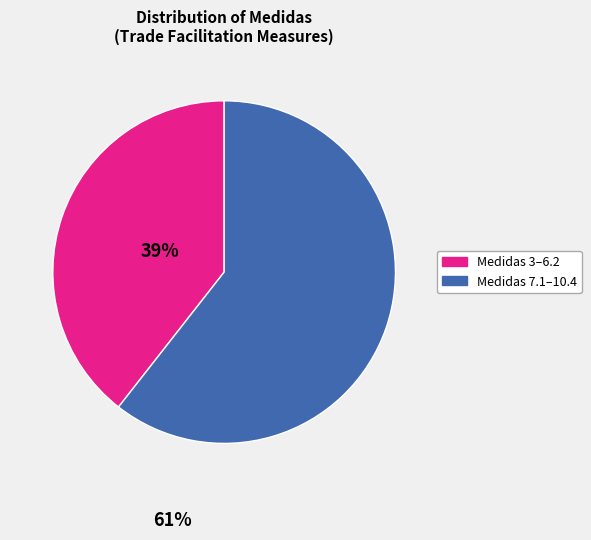

Is there any slice that represents more than half of the pie?

Yes